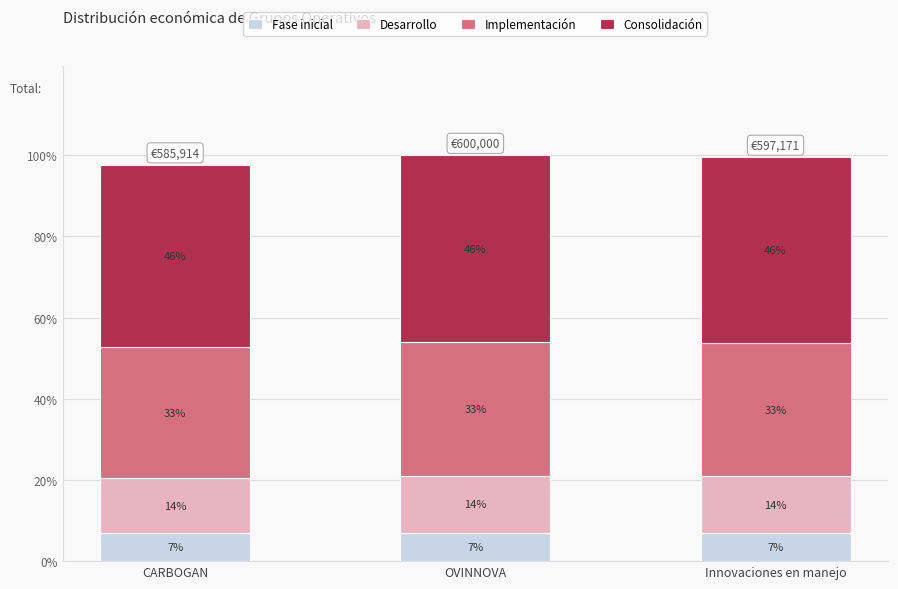

Are the bars grouped side by side (vs. stacked)?

No